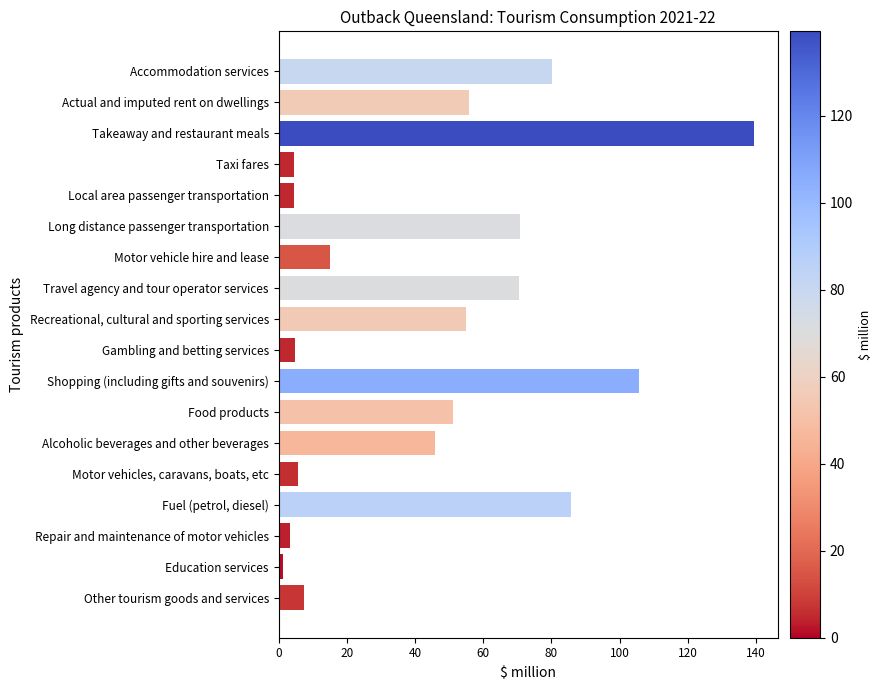

What is the average value?

44.8